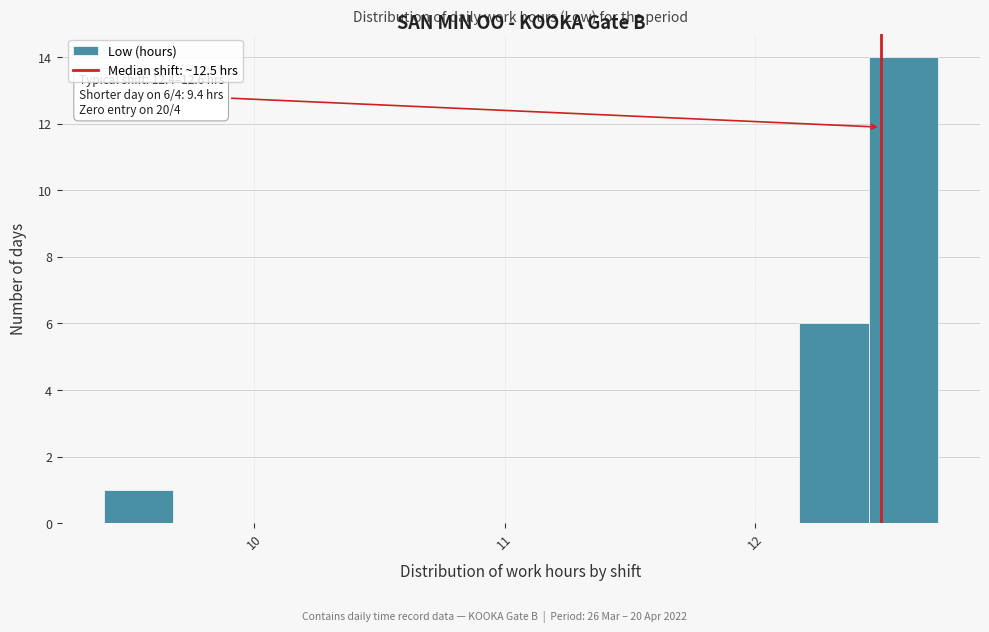

Read against the x-axis, roughly where is the centre of the tallest bar?

12.6